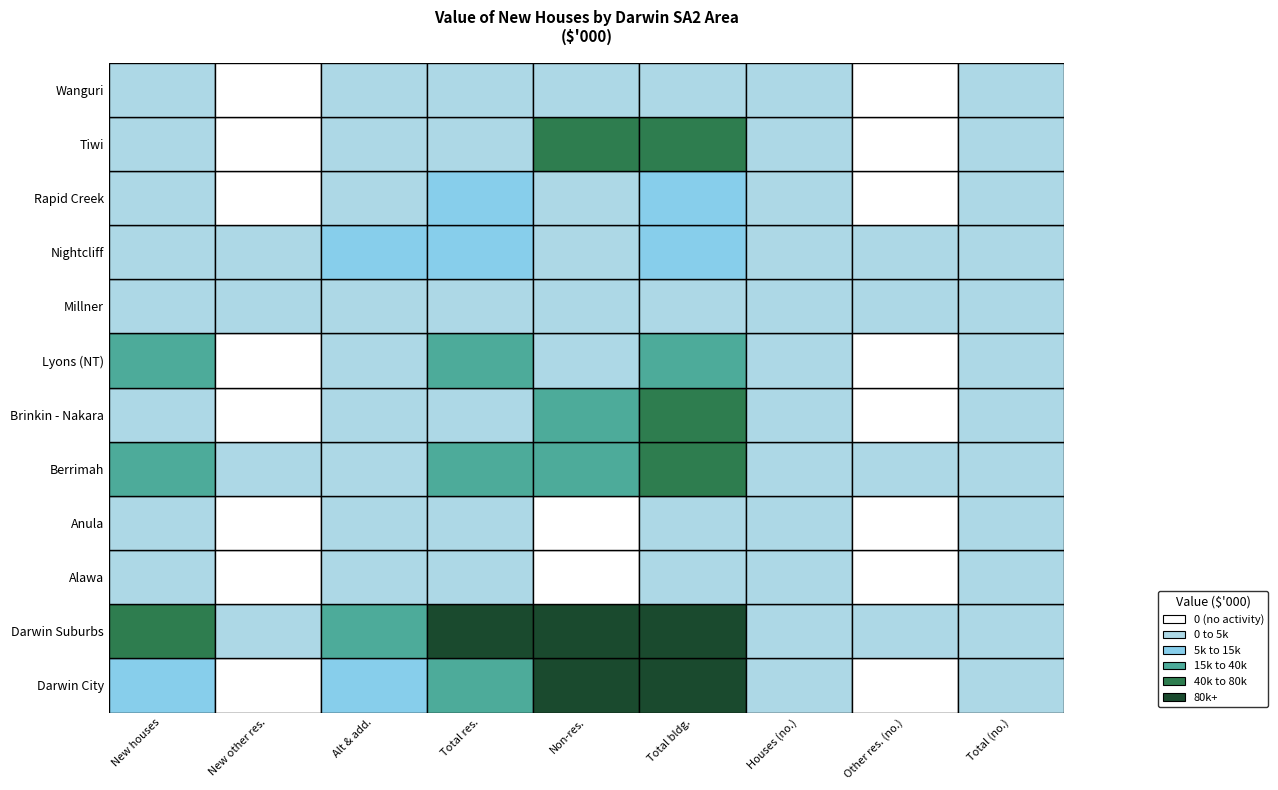

Is it true that Berrimah equals 14237.1 at 8?

False